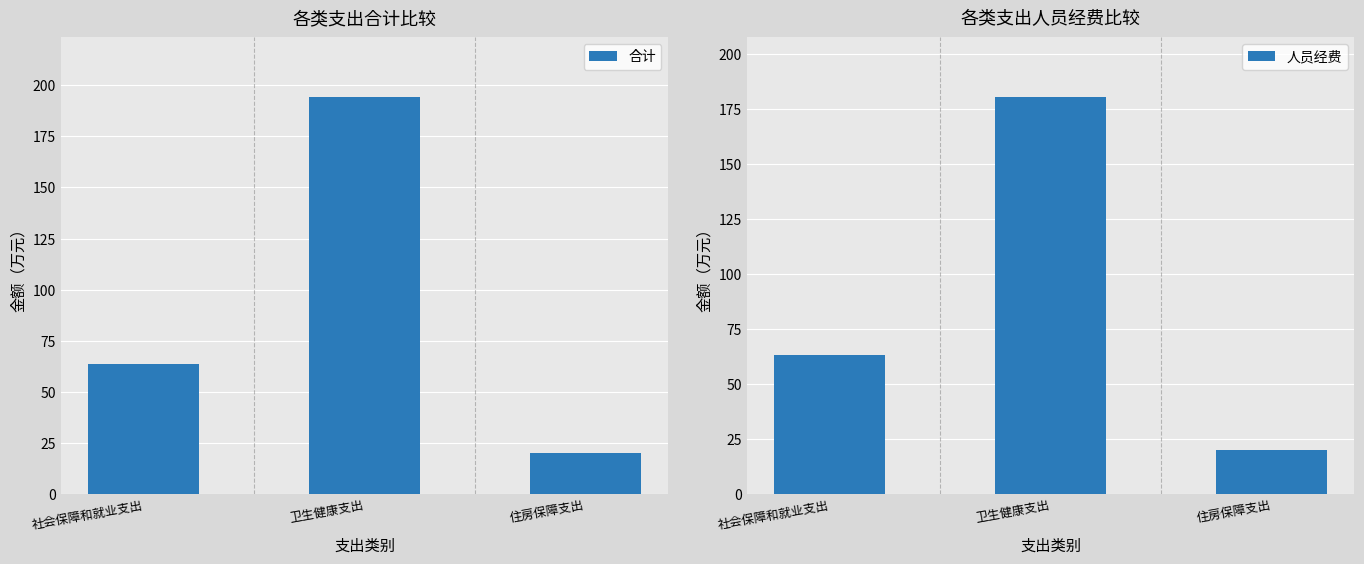

What are all the series names shown in the legend?

合计, 人员经费